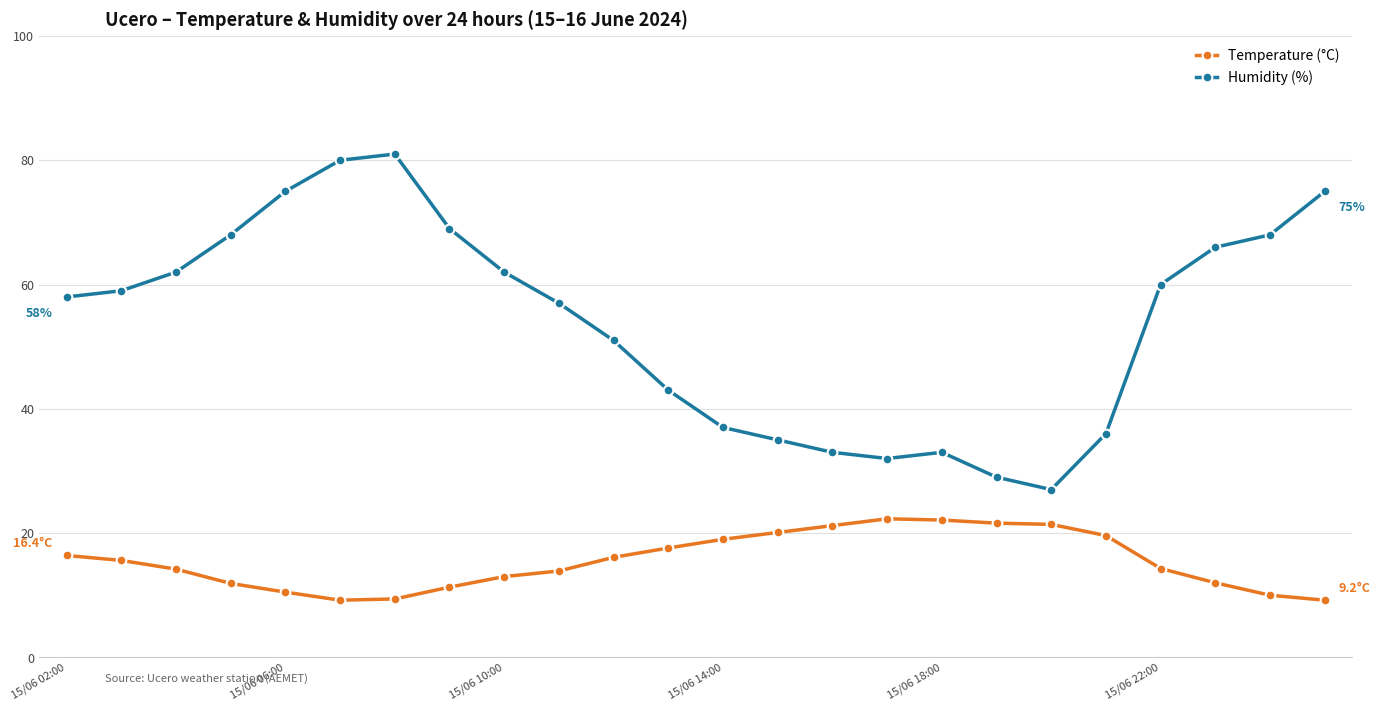

Which series has the largest total across all categories?

Humidity (%)